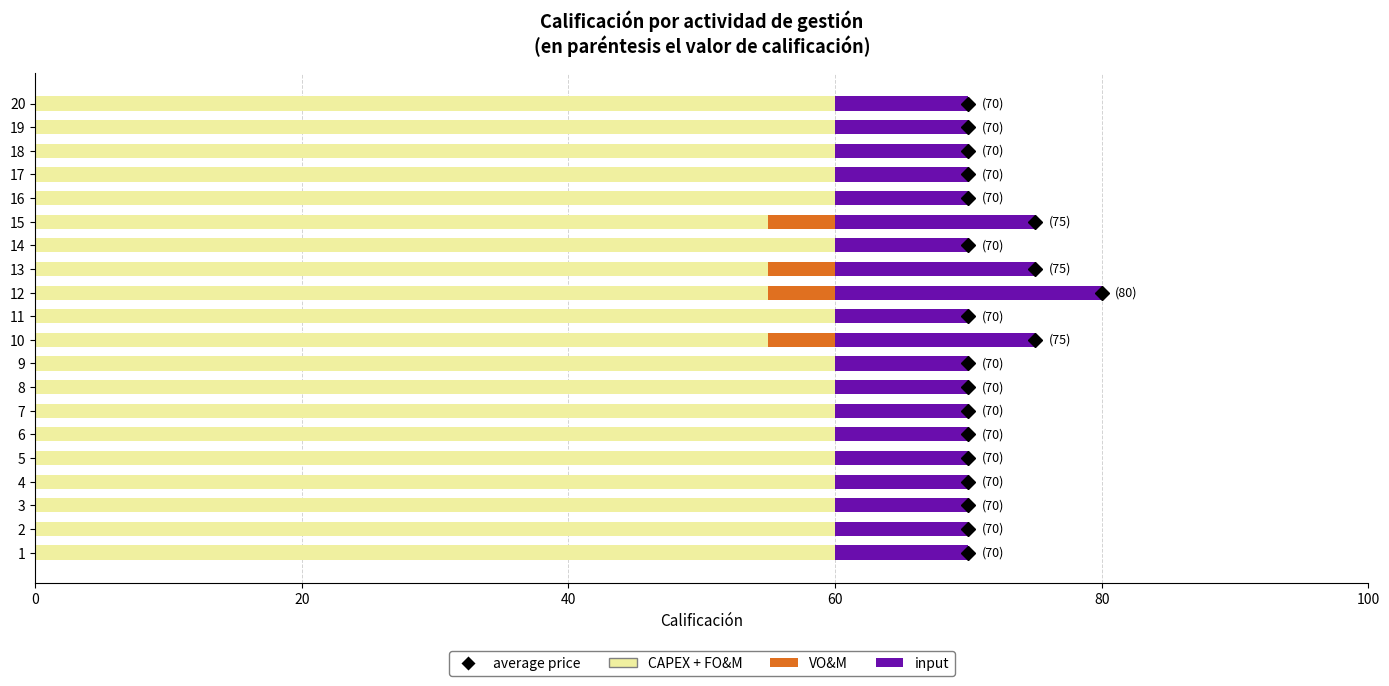

What is the sum of all CAPEX + FO&M values?

1180